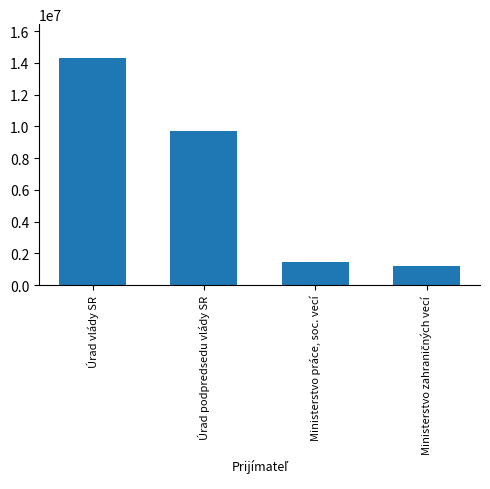

What position from the left is Úrad podpredsedu vlády SR?

2